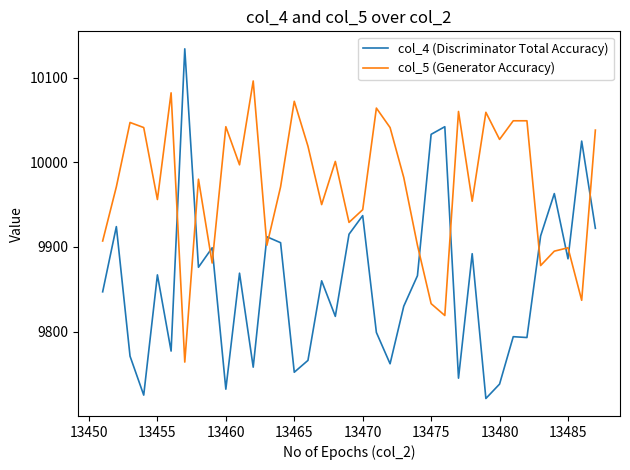

What is the maximum value shown in the chart?

10134